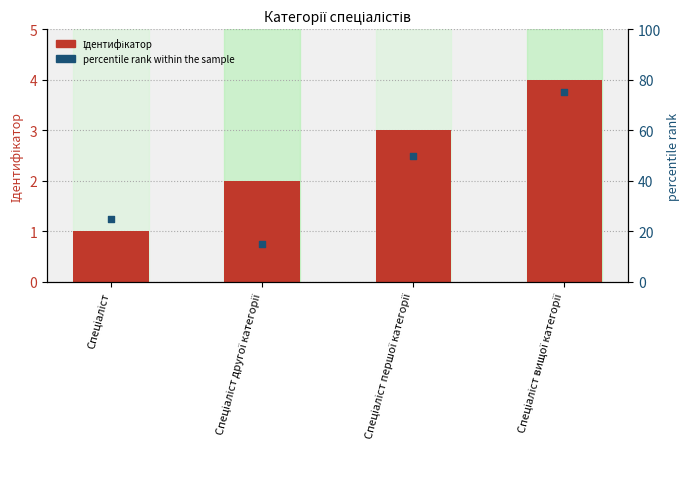

Which series reaches the minimum Y coordinate?

Ідентифікатор